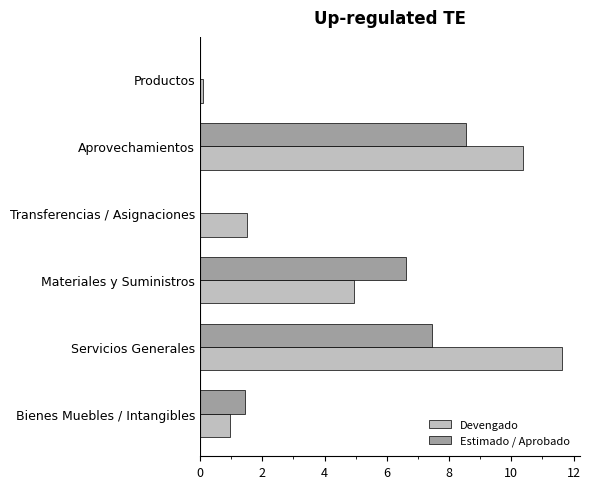

What are all the series names shown in the legend?

Devengado, Estimado / Aprobado